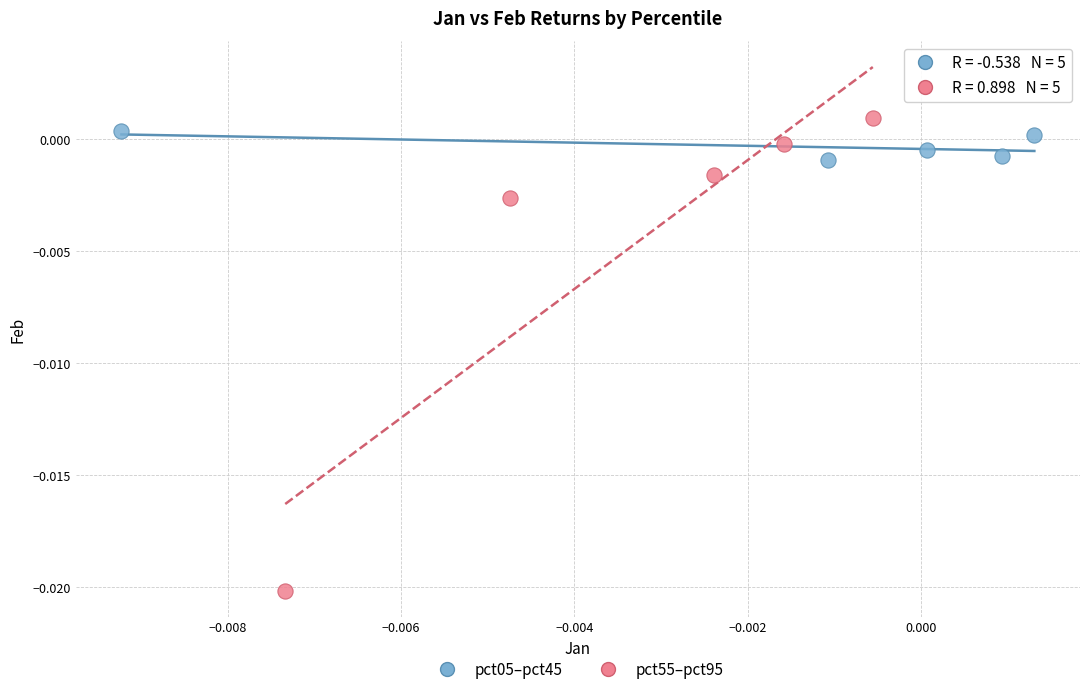

Which series contains the highest Y value?

pct55–pct95